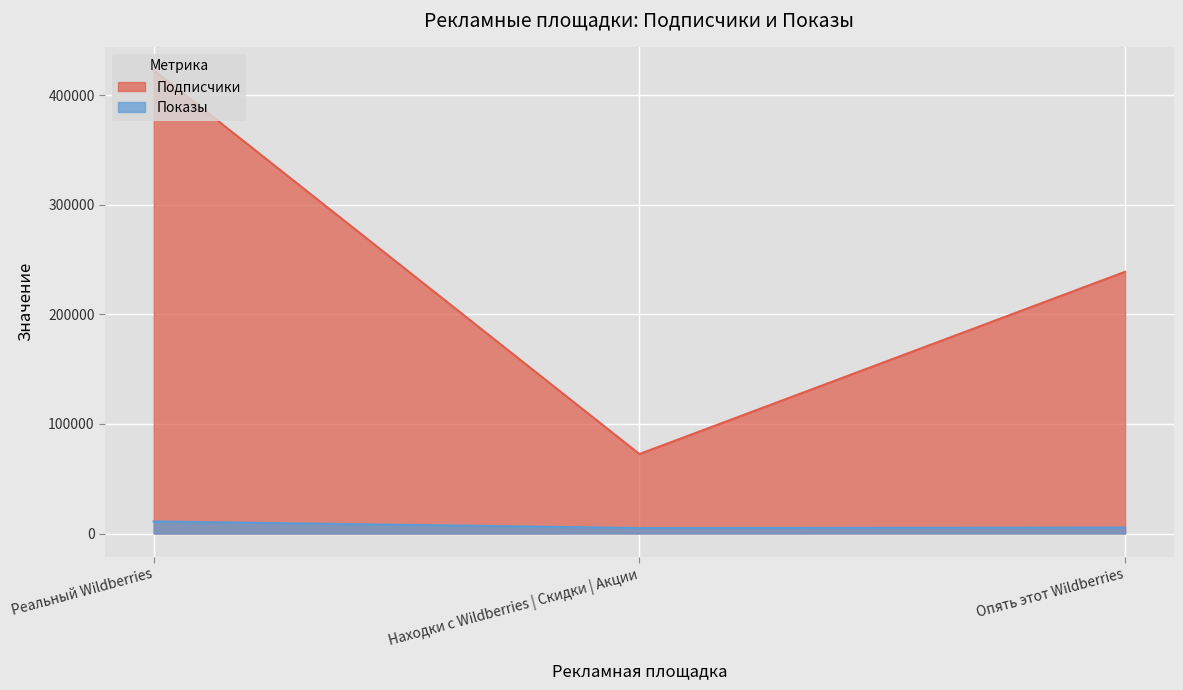

What is the value of the Подписчики point at the 3rd from the left?

238939